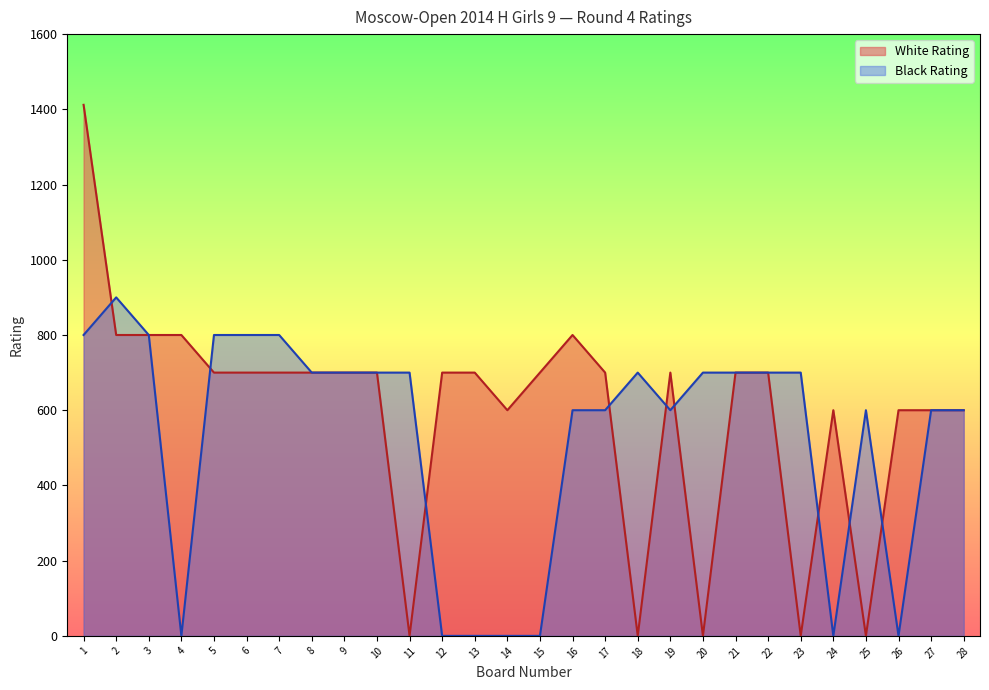

True or false: Black Rating has more than 2 interior local peaks.

True